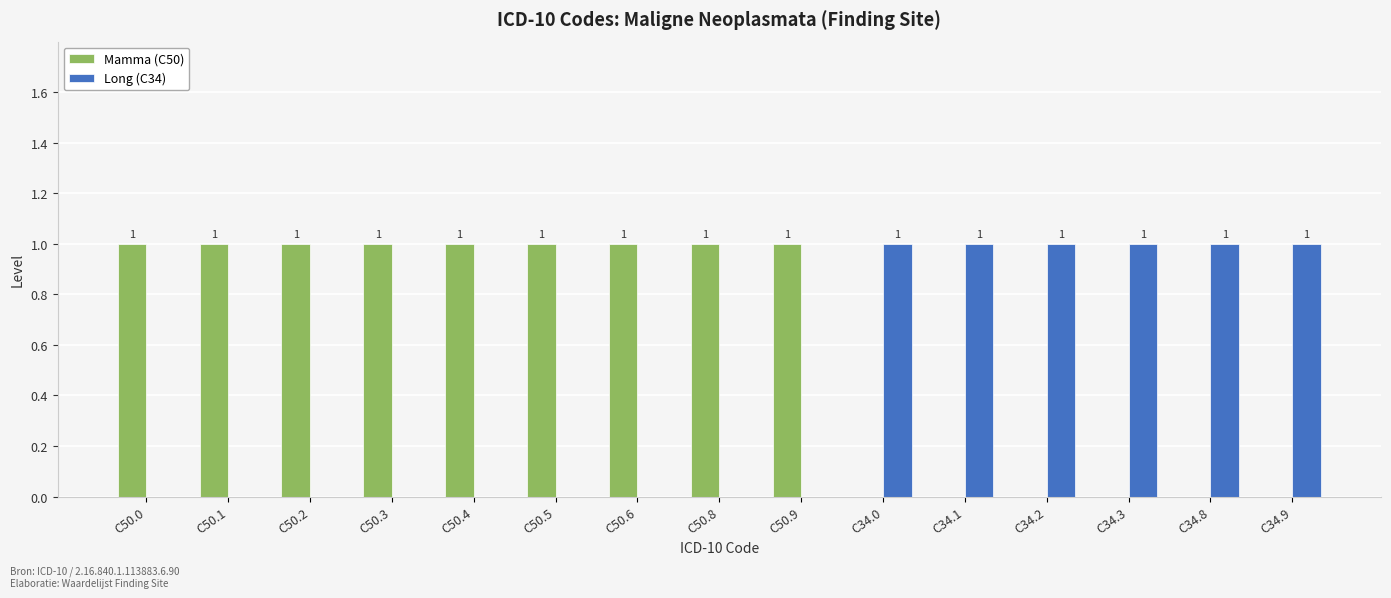

What is the sum of the Long (C34) values at C50.0 and C34.2?

1